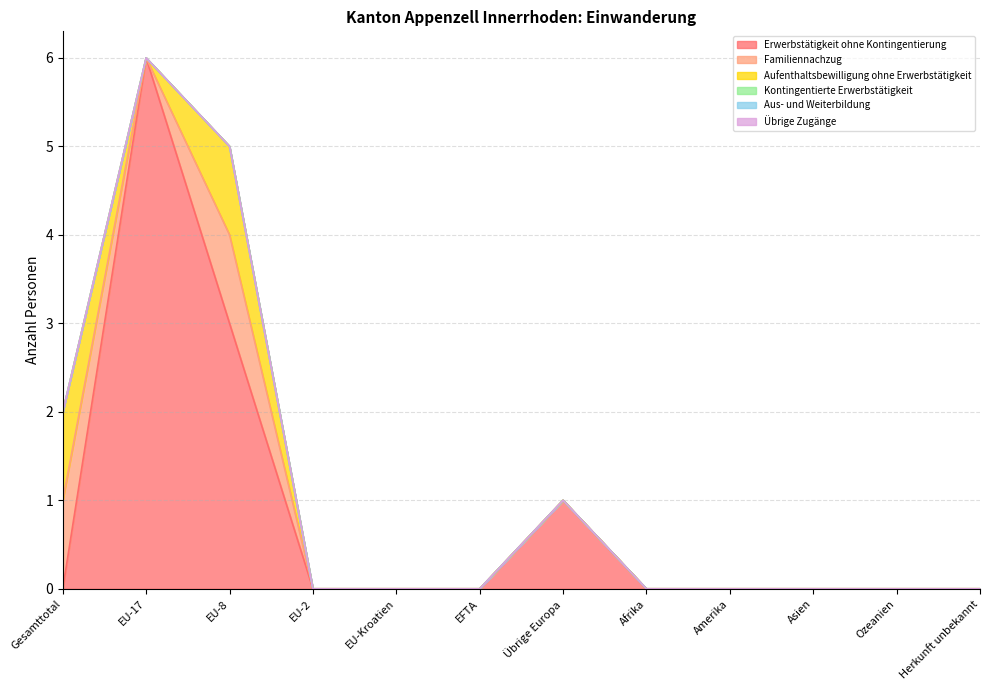

How many distinct data groups are displayed?

6